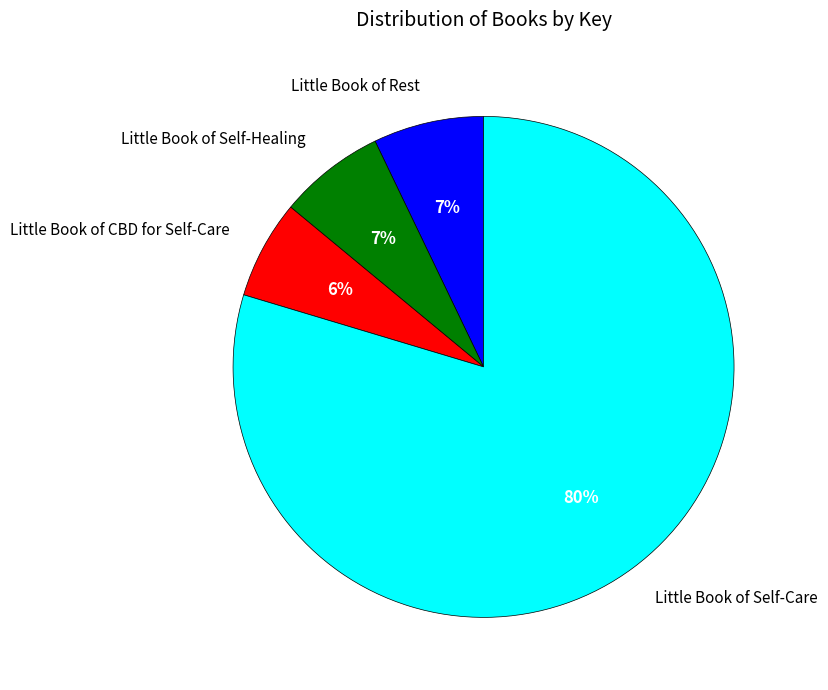

How many slices are in this pie chart?

4